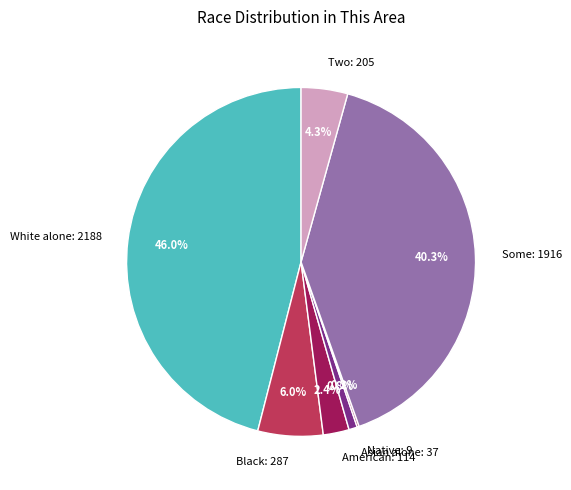

Is there a majority slice in this chart?

No